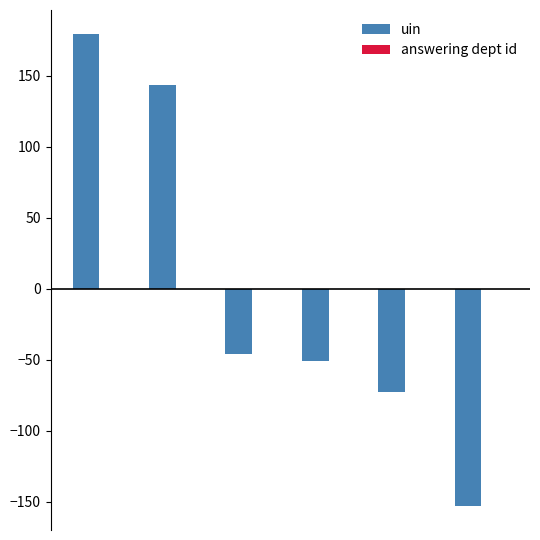

What is the value of the 2nd bar from the left?

143.6